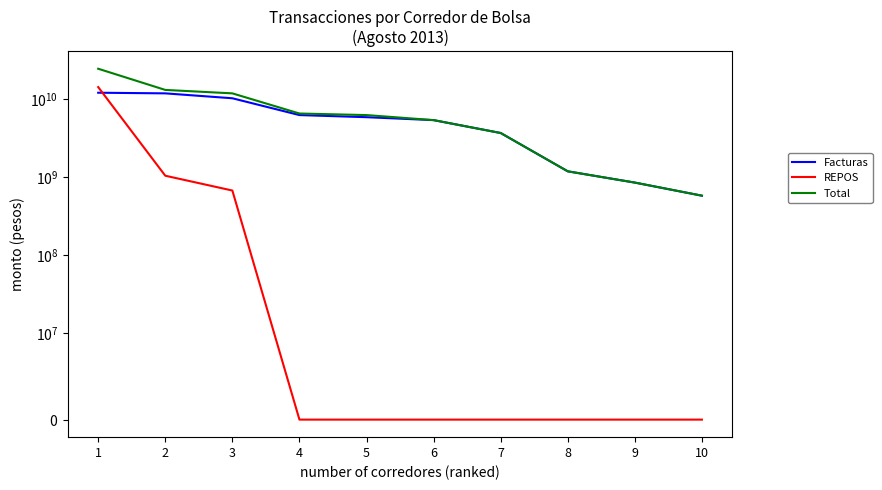

Is this an area chart (filled region under the line)?

No